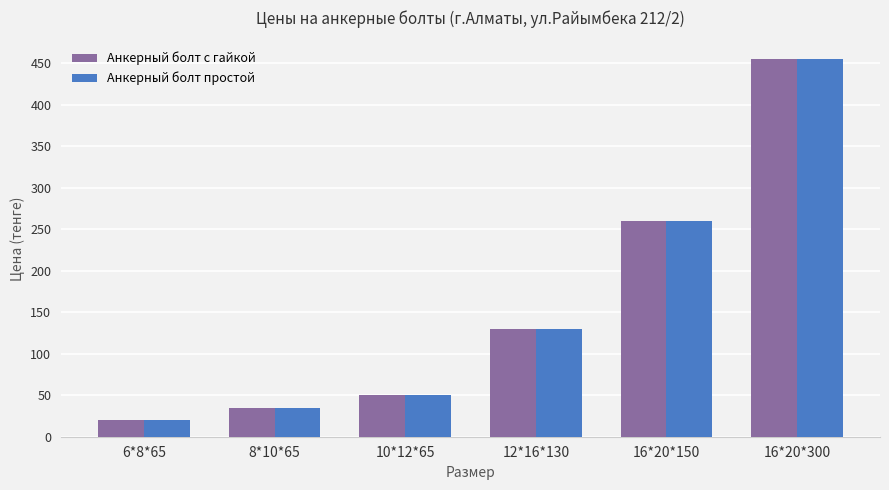

True or false: Анкерный болт с гайкой has a value of 260 at 16*20*150.

True